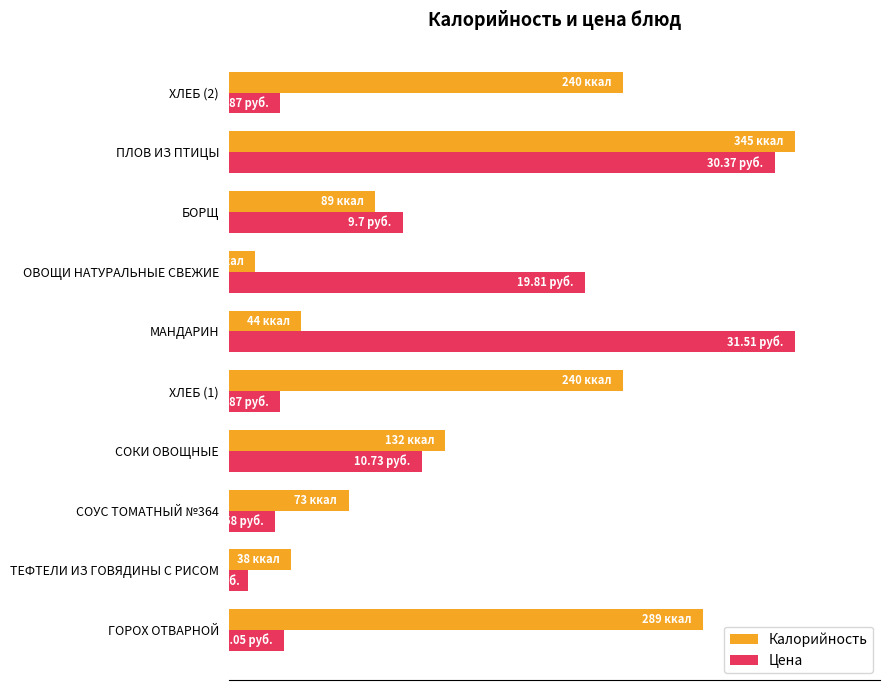

What are all the series names shown in the legend?

Калорийность, Цена